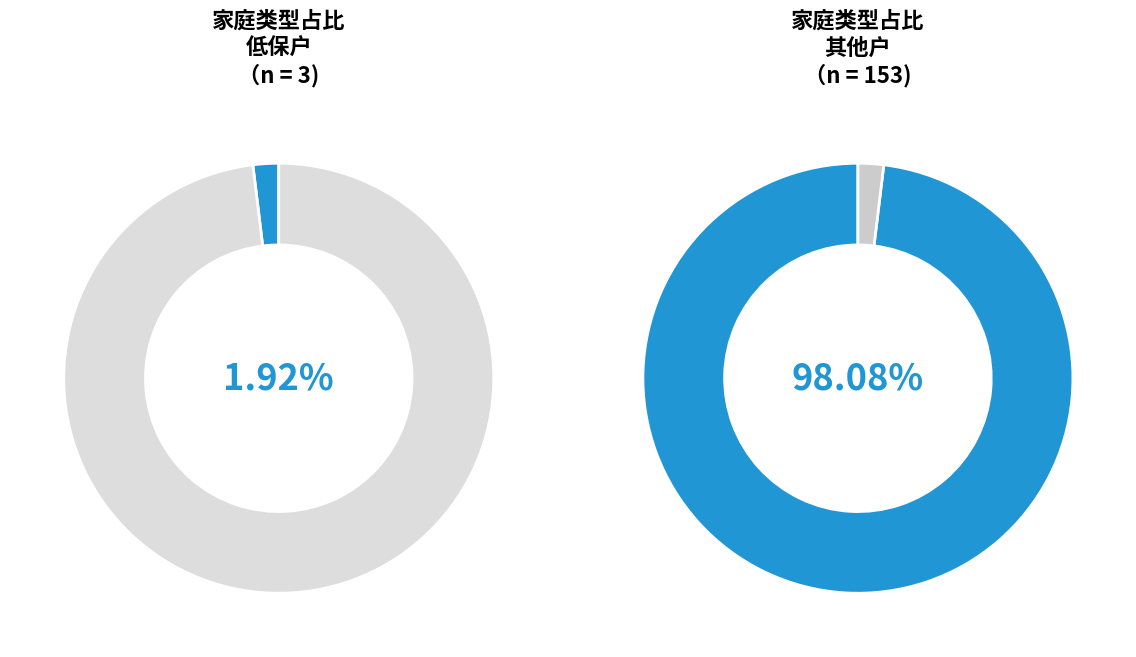

What is the majority slice?

其他户